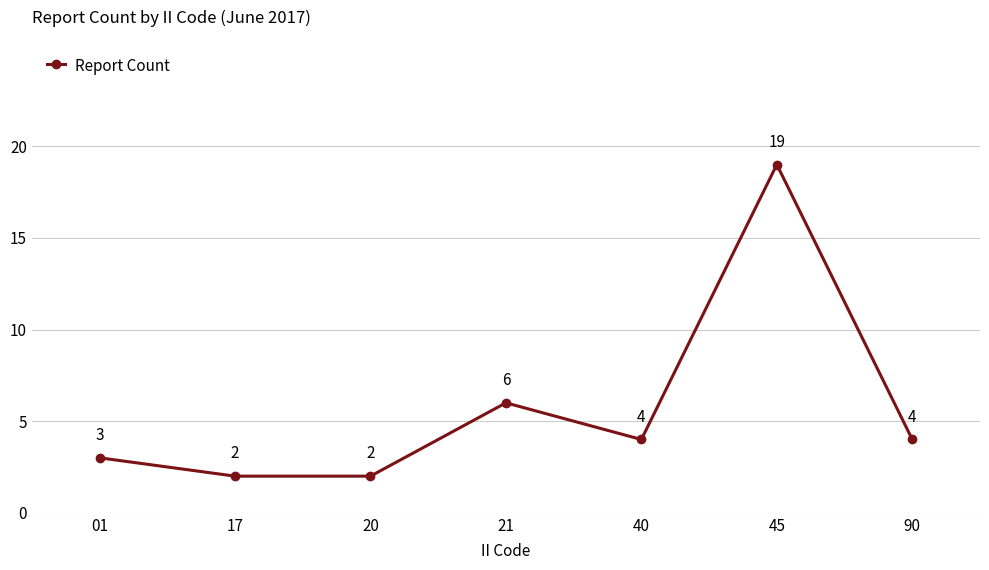

How many points are higher than both their immediate neighbors (excluding endpoints)?

2